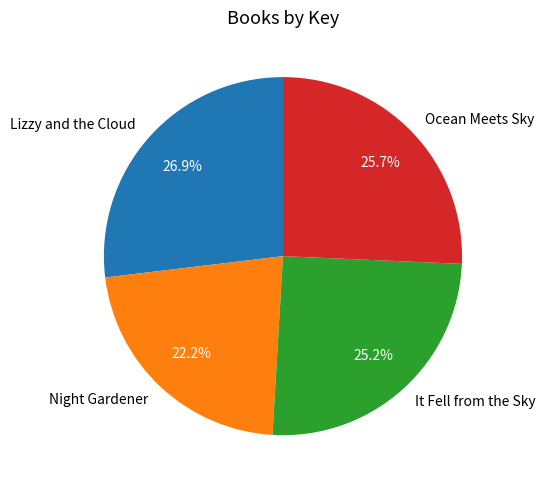

Does Ocean Meets Sky account for over 50% of the chart?

No